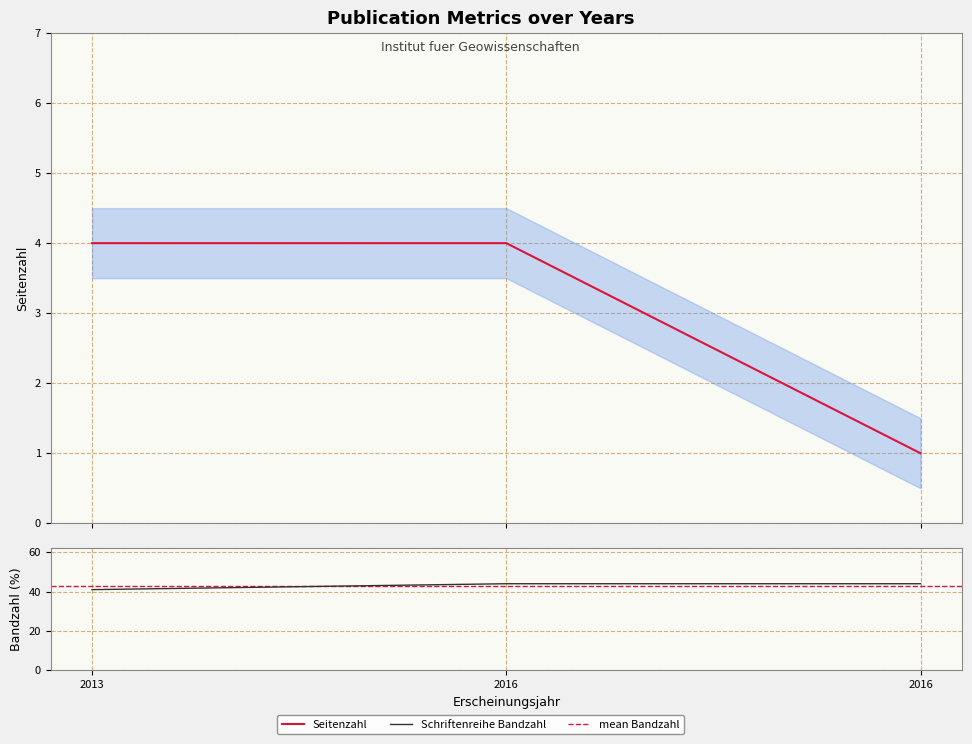

Is it true that Schriftenreihe Bandzahl equals 44 at 2016?

True